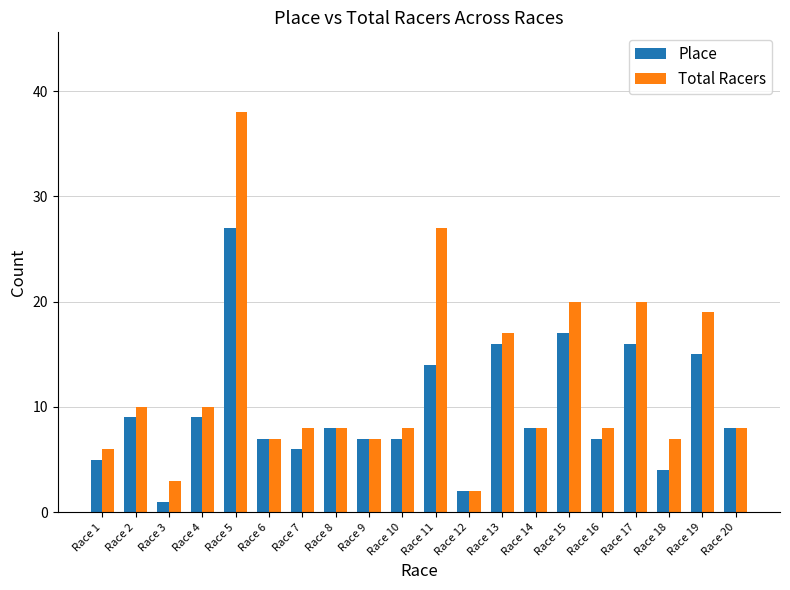

List the series in order of their overall mean, lowest first.

Place, Total Racers